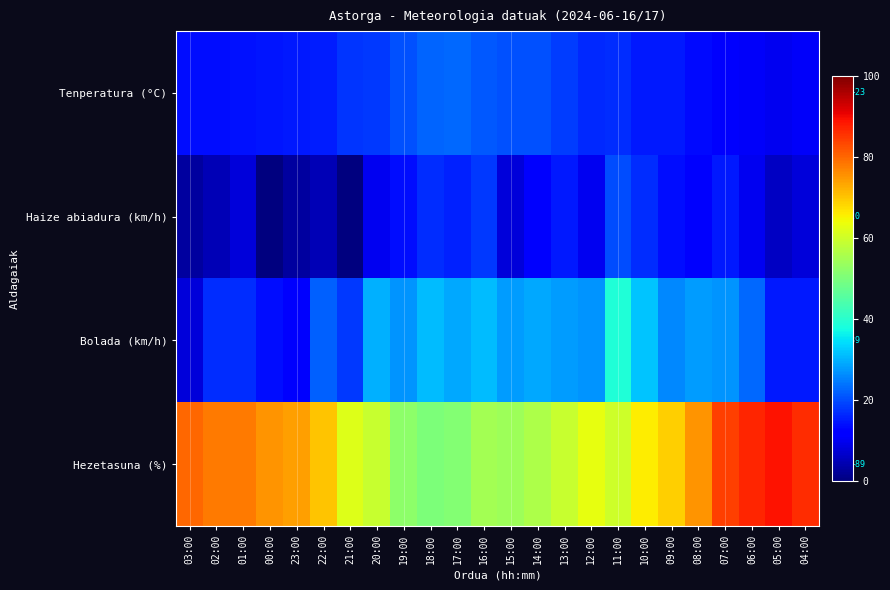

How many data points does each series have?

24